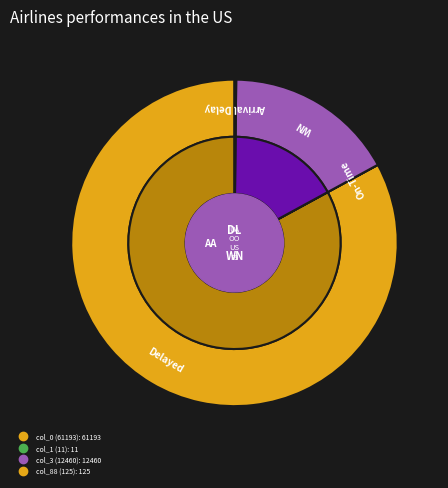

True or false: col_3 (12460) accounts for 31% of the total.

False